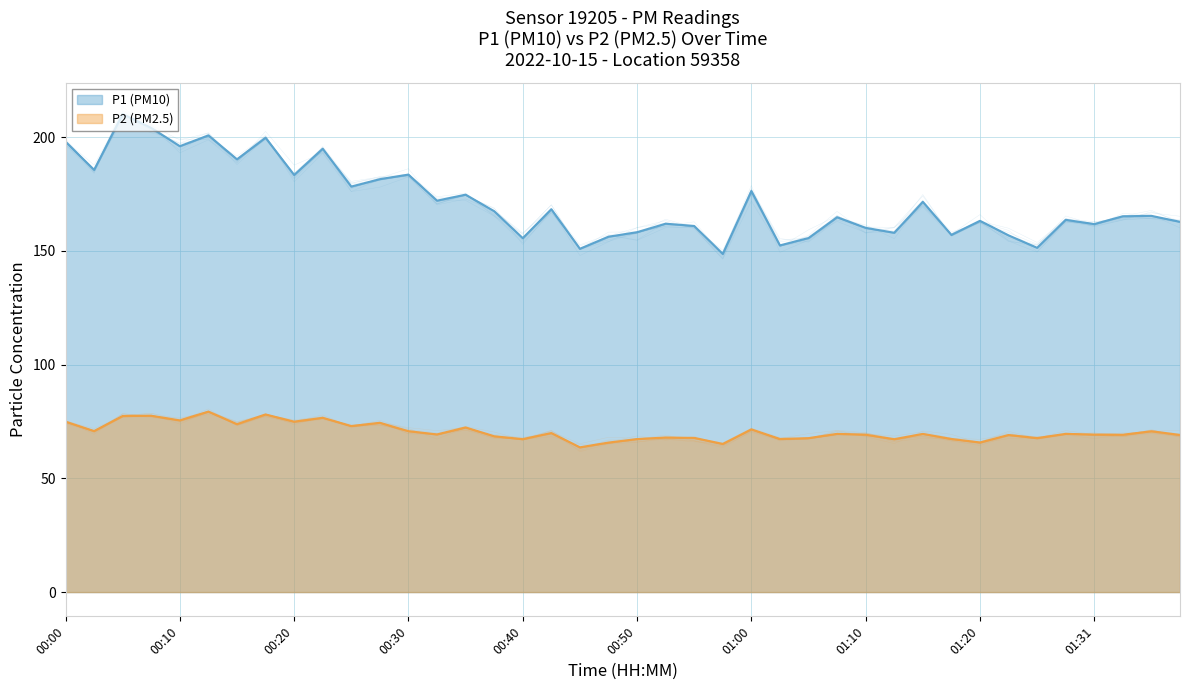

Which series has the widest spread of values?

P1